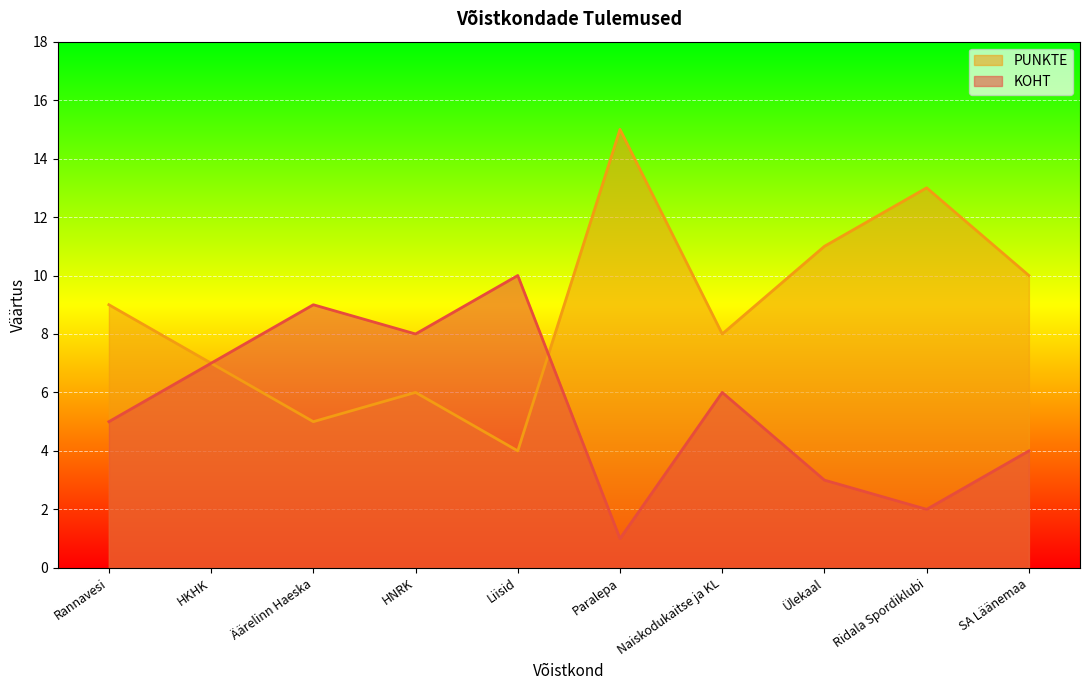

Is the value of PUNKTE at Paralepa greater than the value of KOHT at Rannavesi?

Yes